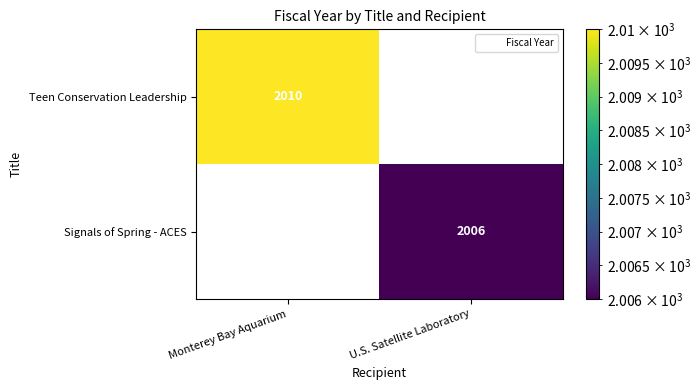

Is it true that Signals of Spring - ACES equals 695 at U.S. Satellite Laboratory?

False